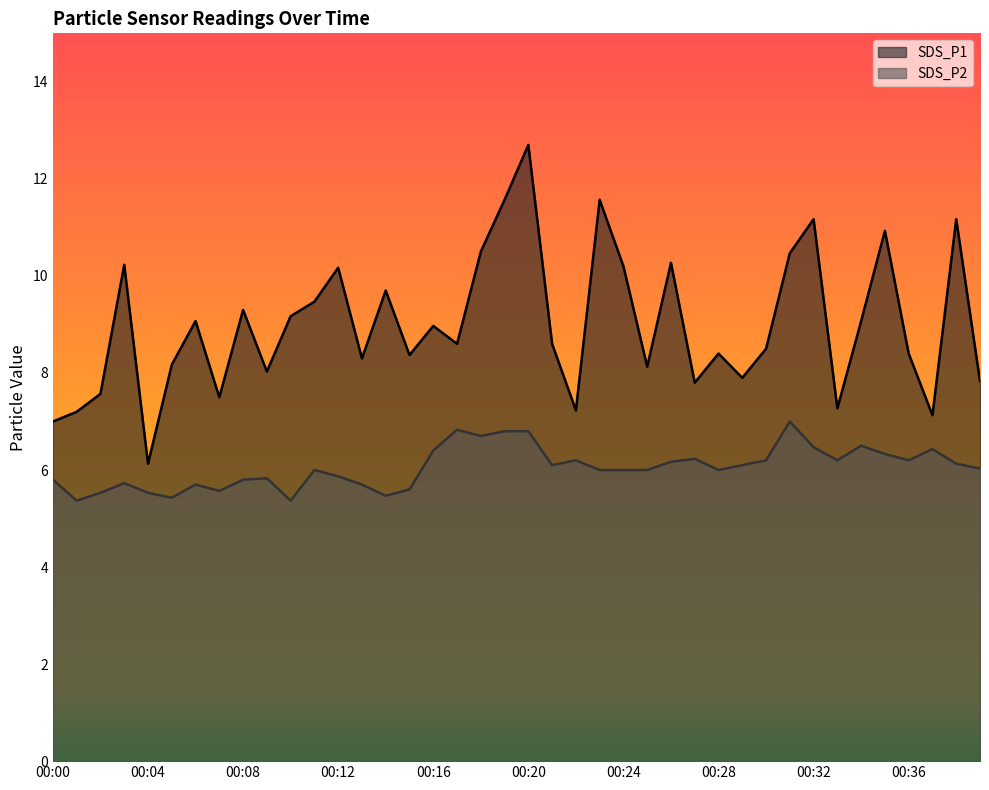

Which category has the highest value across all series?

00:20